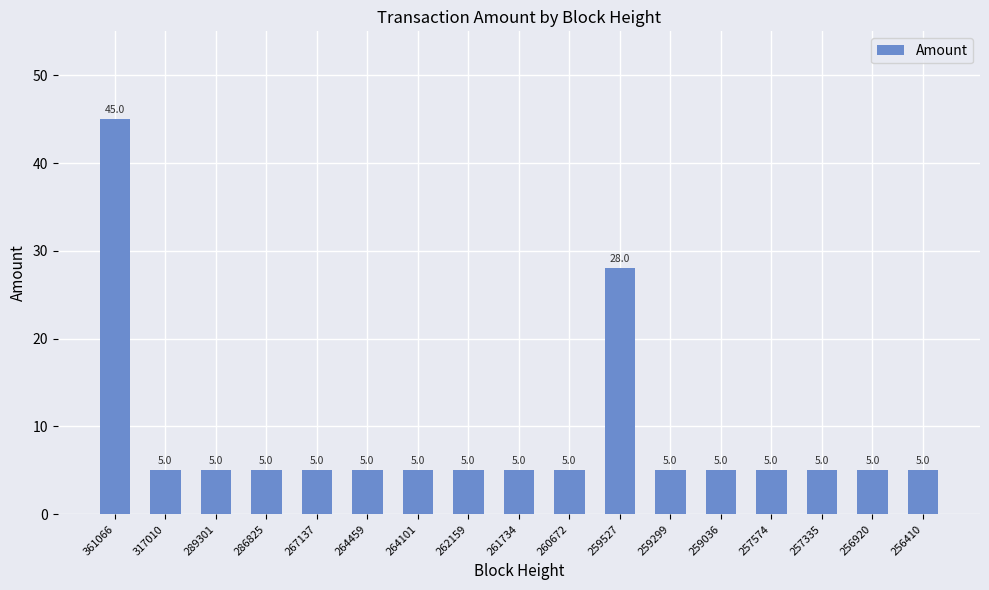

Which category has the highest value across all series?

361066